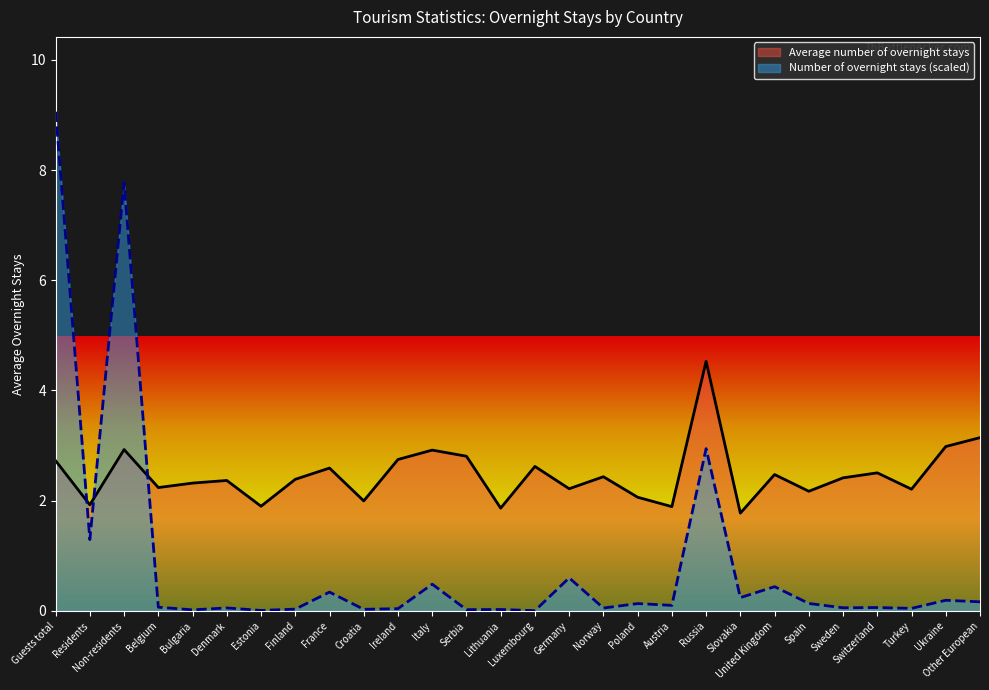

After their last crossing, which series has the higher values: Number of overnight stays (scaled) or Average number of overnight stays?

Average number of overnight stays